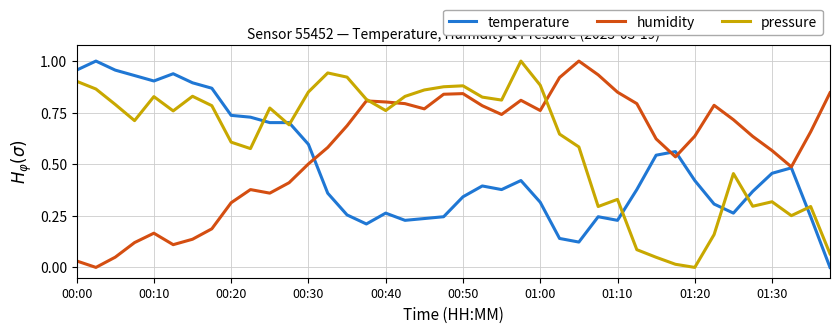

List the series in order of their overall mean, lowest first.

temperature, humidity, pressure